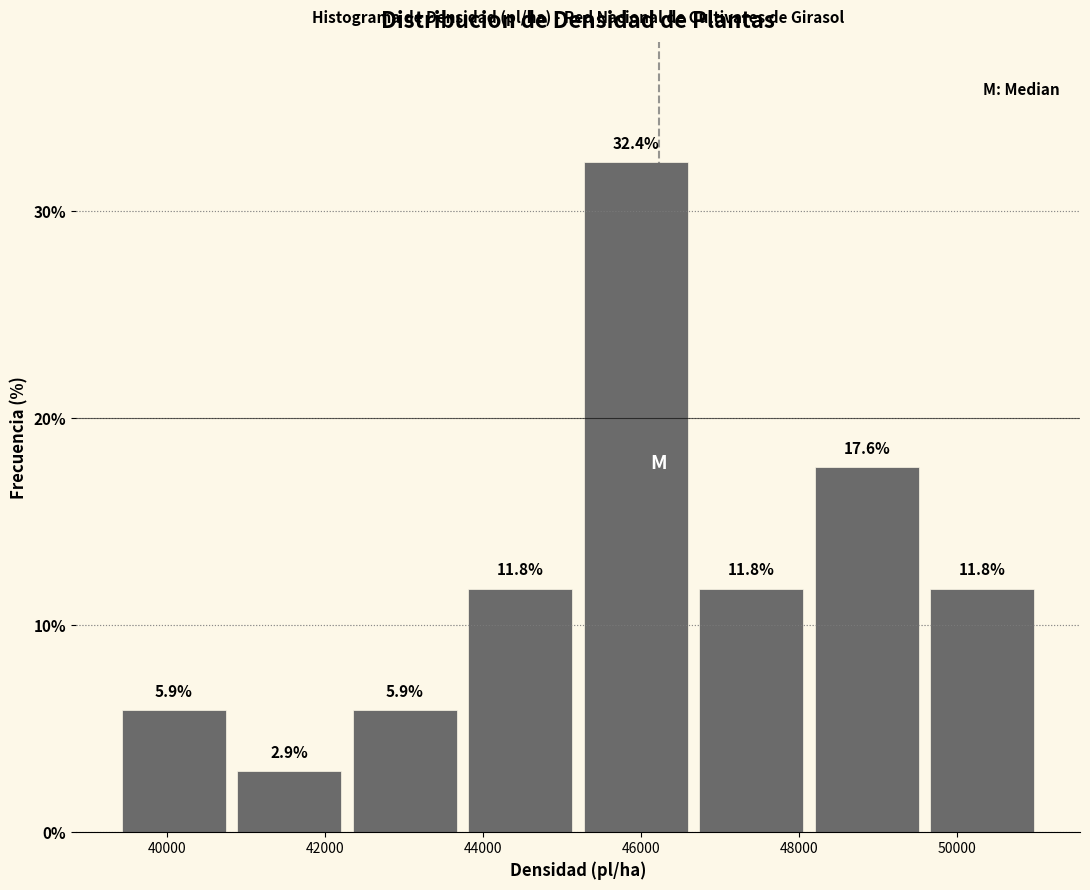

Which range on the x-axis has the tallest bar?

45200 to 46600